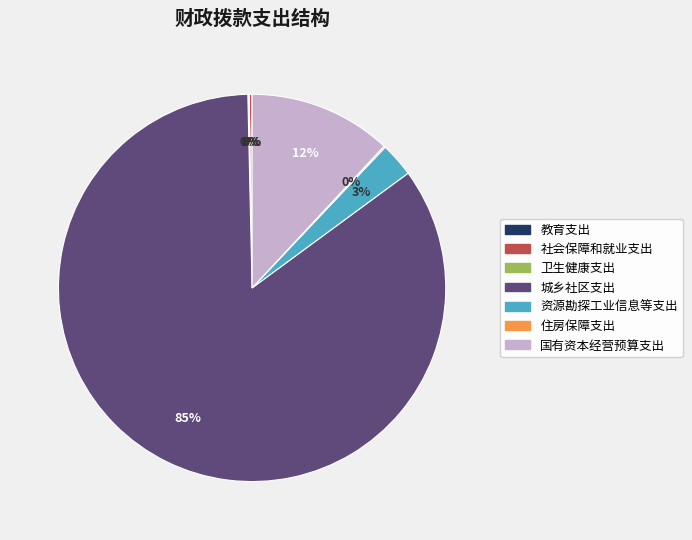

Which slice is the largest?

城乡社区支出